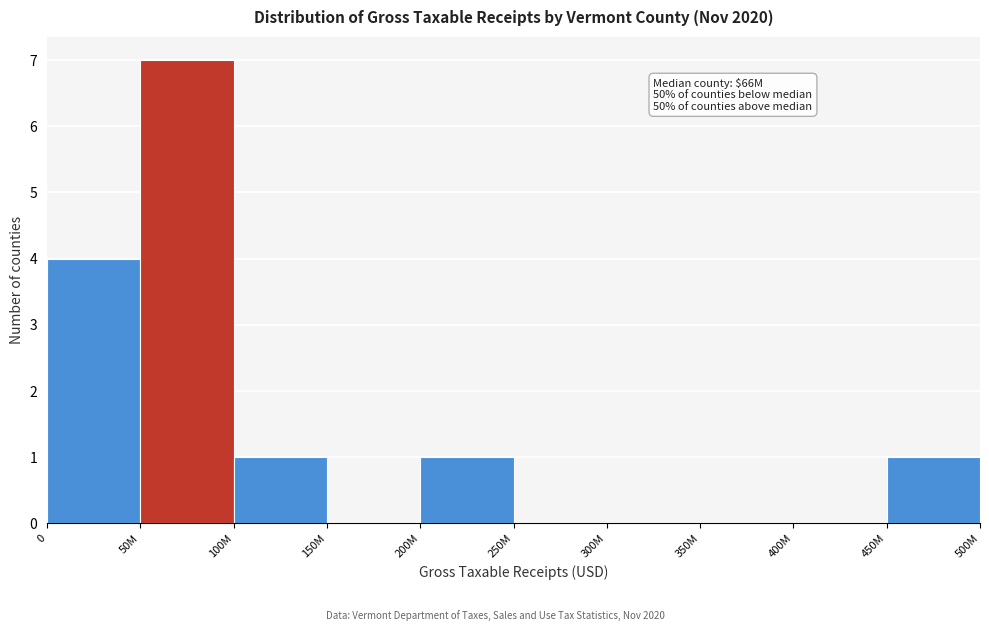

Reading left to right, transcribe all the data shown in this chart.

0=4	50M=7	100M=1	150M=0	200M=1	250M=0	300M=0	350M=0	400M=0	450M=1